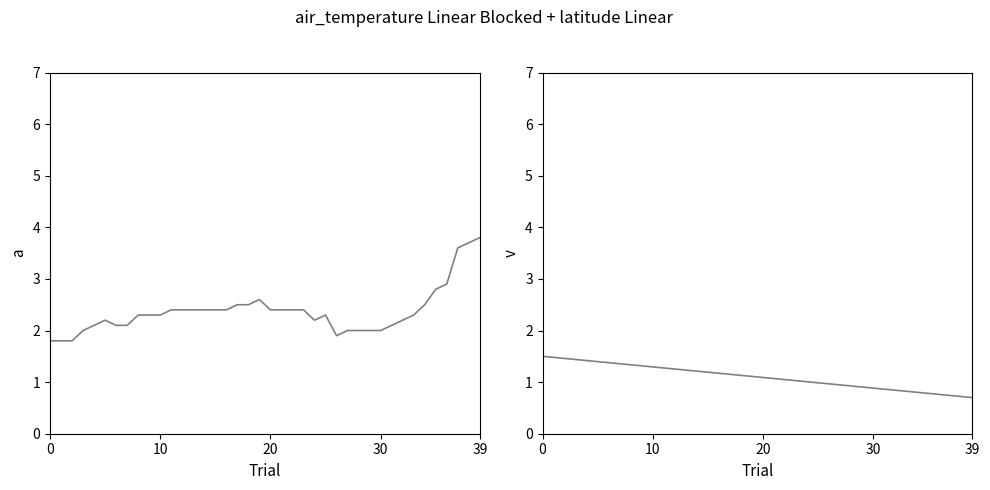

What is the greatest value displayed?

3.8